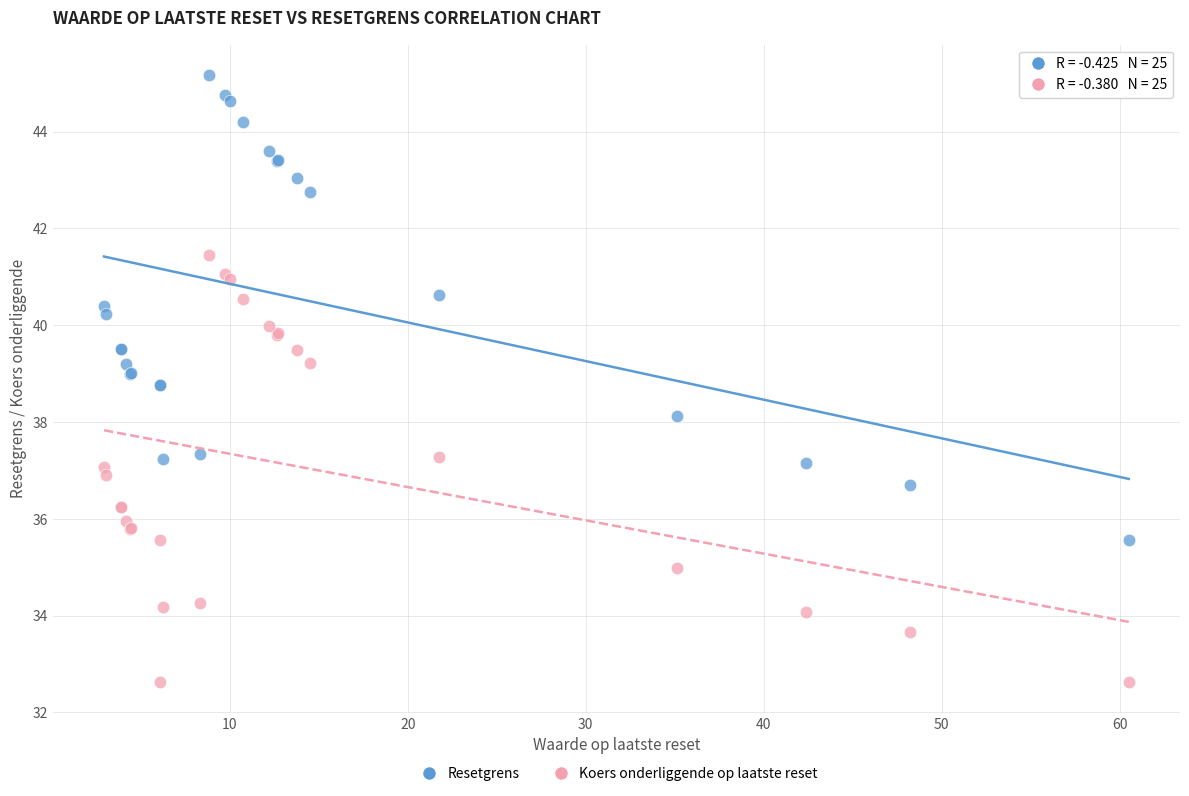

What is the X range (max minus min) for the scatter plot?

57.6